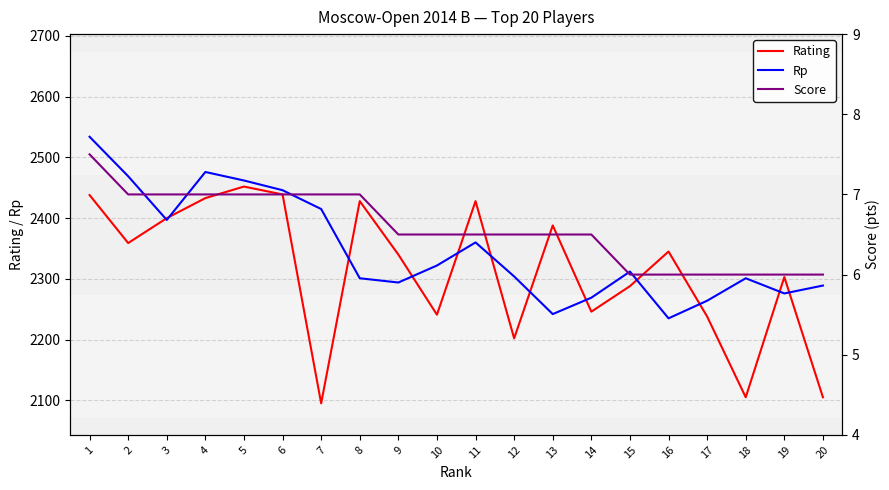

What is the value of the Rating point at the 6th from the left?

2439.0